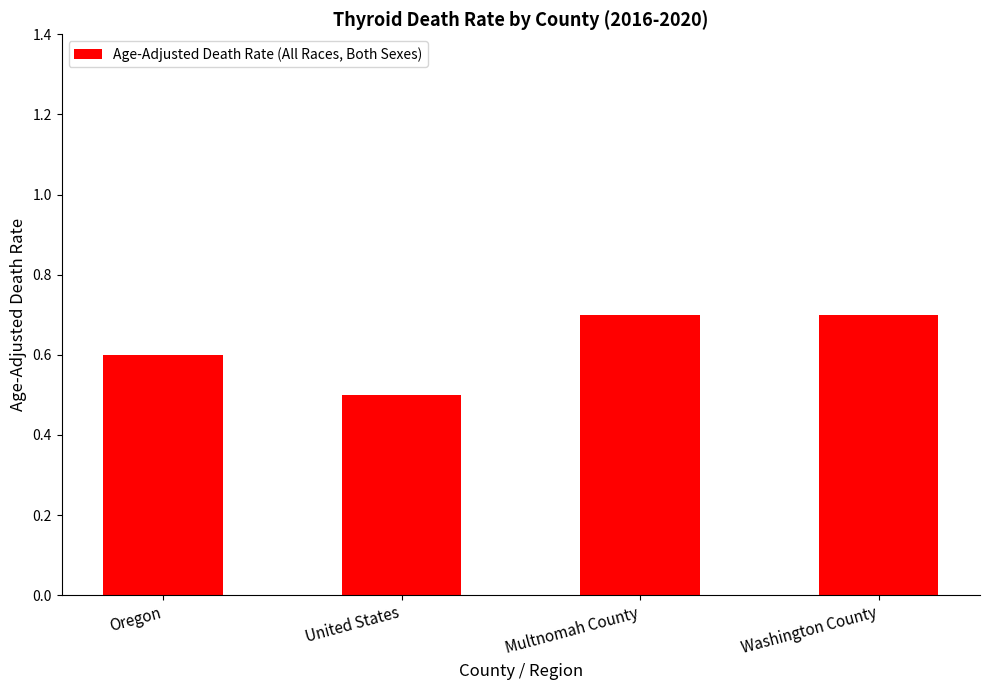

At which category does the chart reach its minimum across all series?

United States